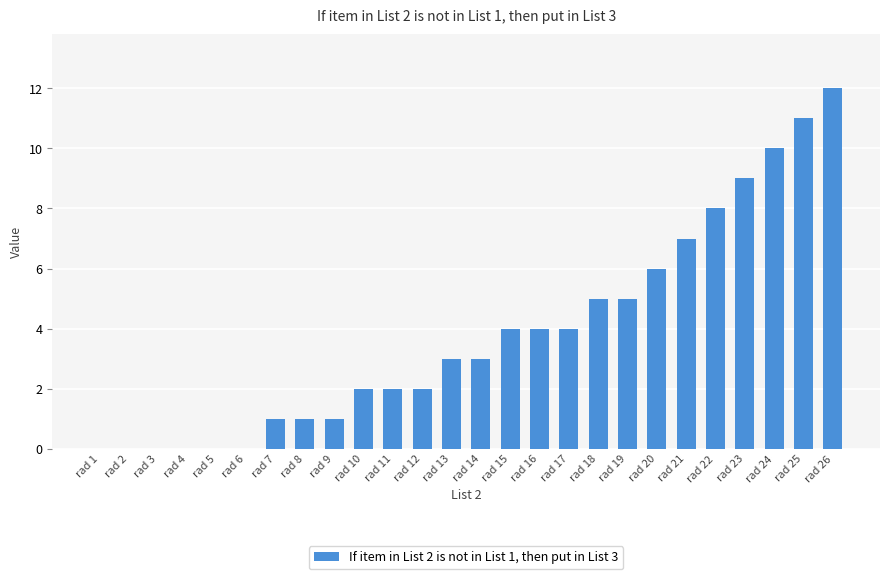

True or false: the data shows 5 at rad 18.

True